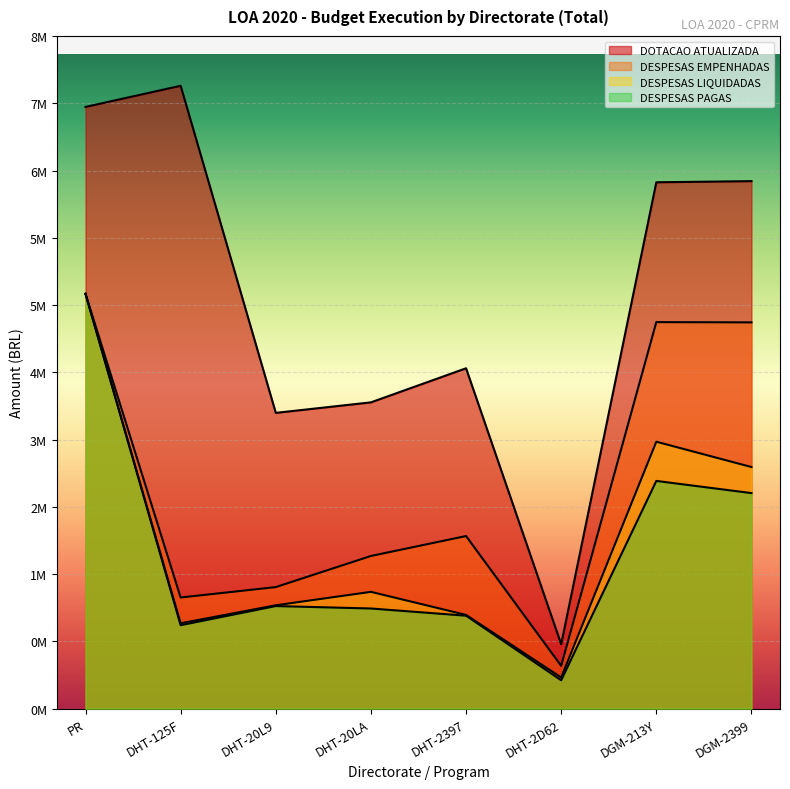

Does the chart display data point markers on the line(s)?

No